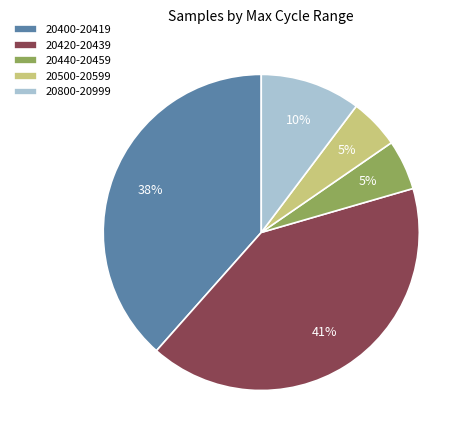

Does 20400-20419 account for over 50% of the chart?

No